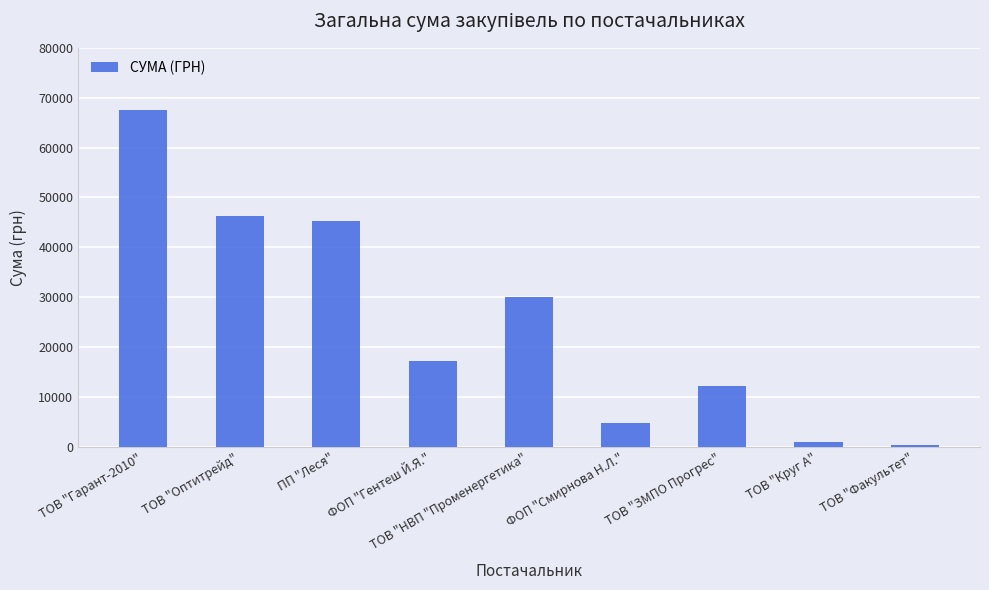

What is the value of the 6th bar from the left?

4837.3